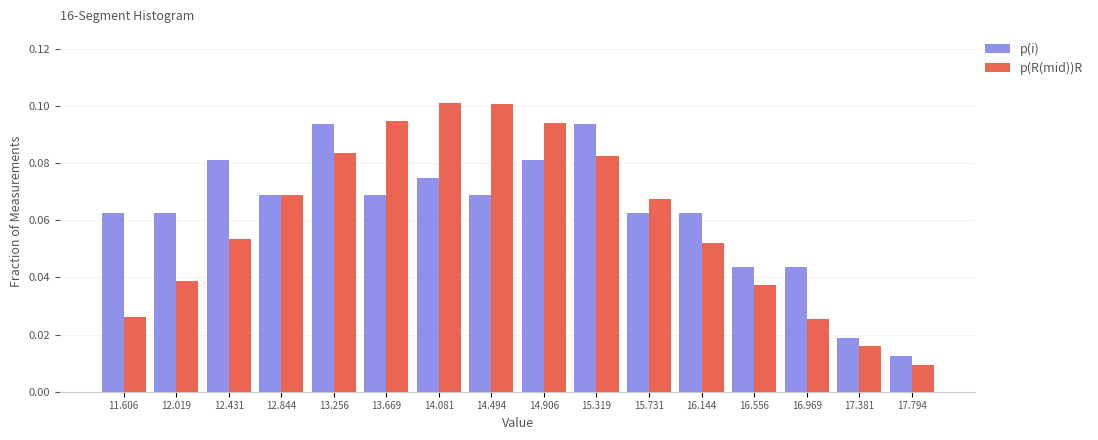

What is the height of the p(R(mid))R bar covering 17.60 to 18.00 on the x-axis? Neither the bar edges nor the heights are printed on the chart, so give them approximately, as read against the axes.

0.010